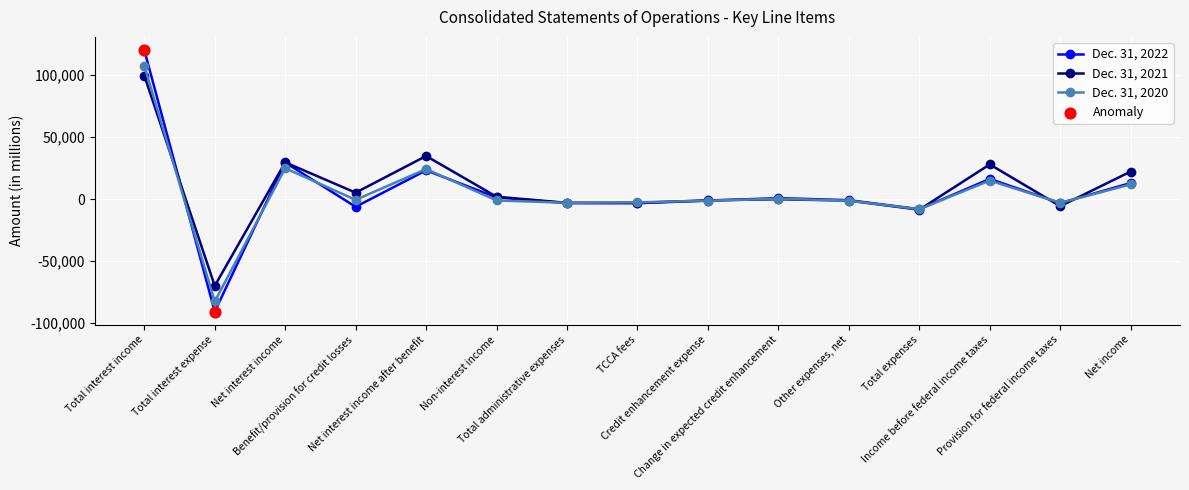

Which series has the largest range (max minus min)?

Dec. 31, 2022